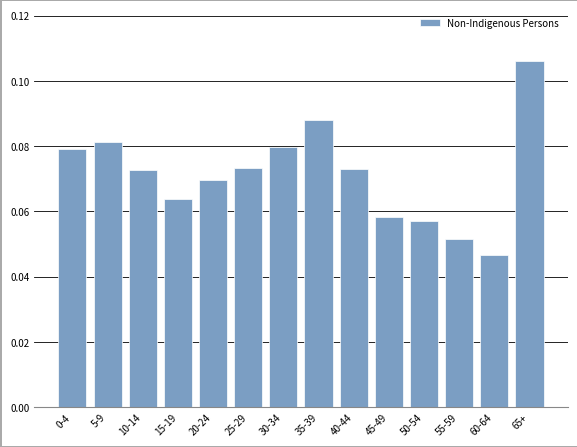

Between 25-29 and 65+, which is larger?

65+